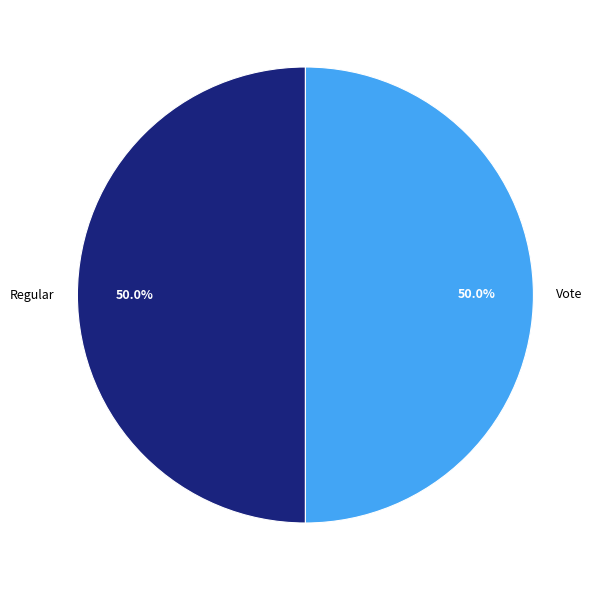

Combined, do Vote and Regular account for over 50%?

Yes